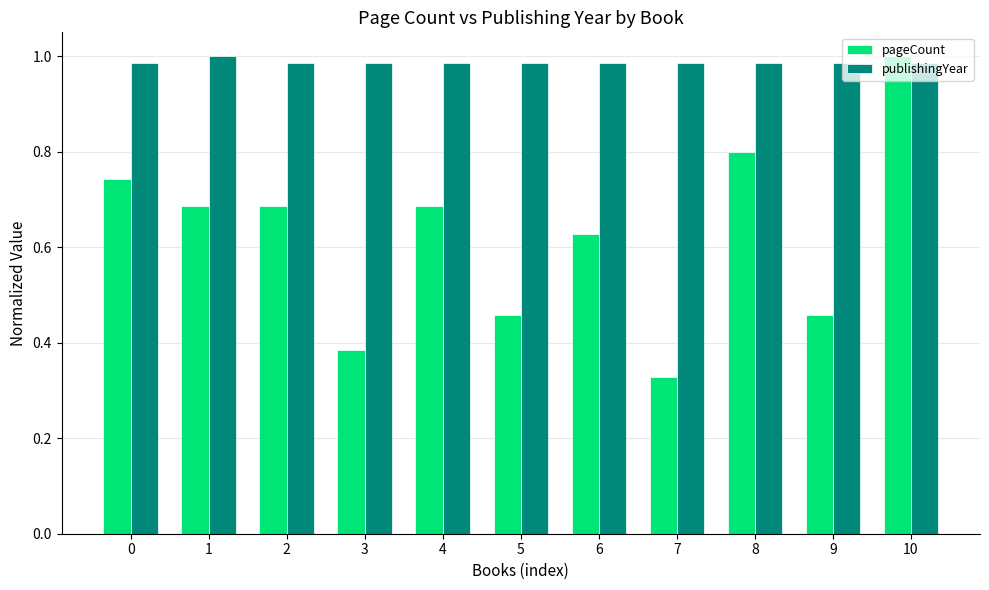

At 4, list the series in order from largest to smallest.

publishingYear, pageCount